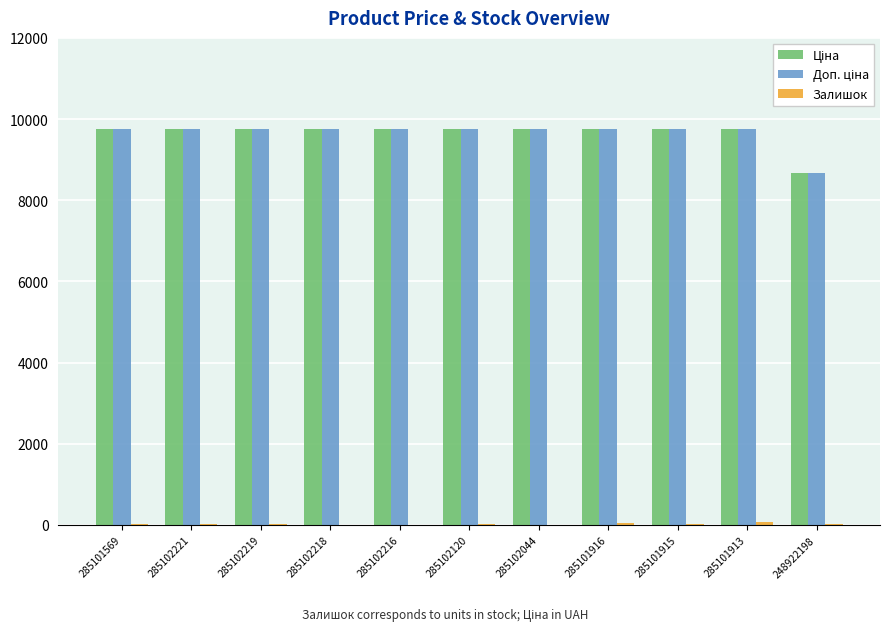

What is the greatest value displayed?

9764.4